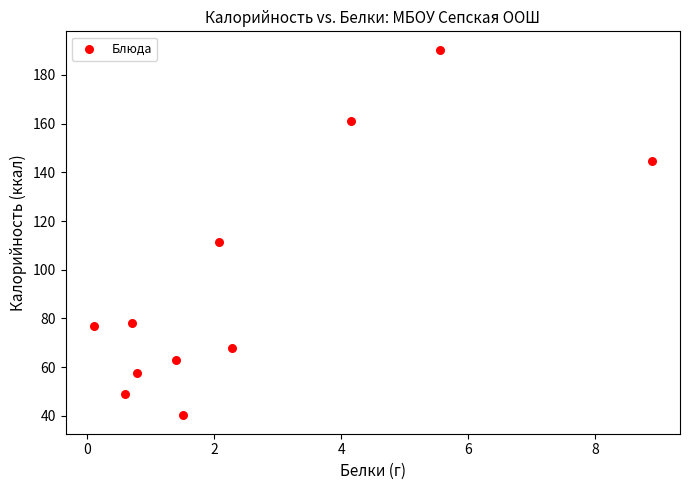

What Y value in the scatter plot is closest to 115?

111.4